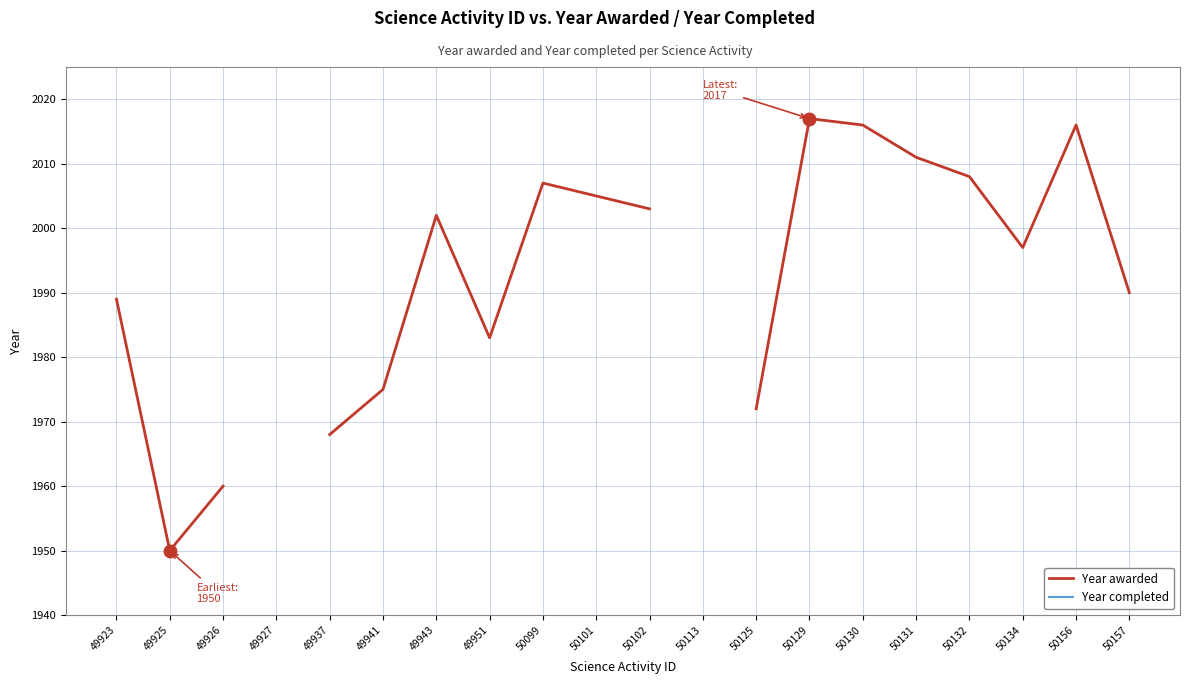

True or false: Year awarded and Year completed intersect in this chart.

False